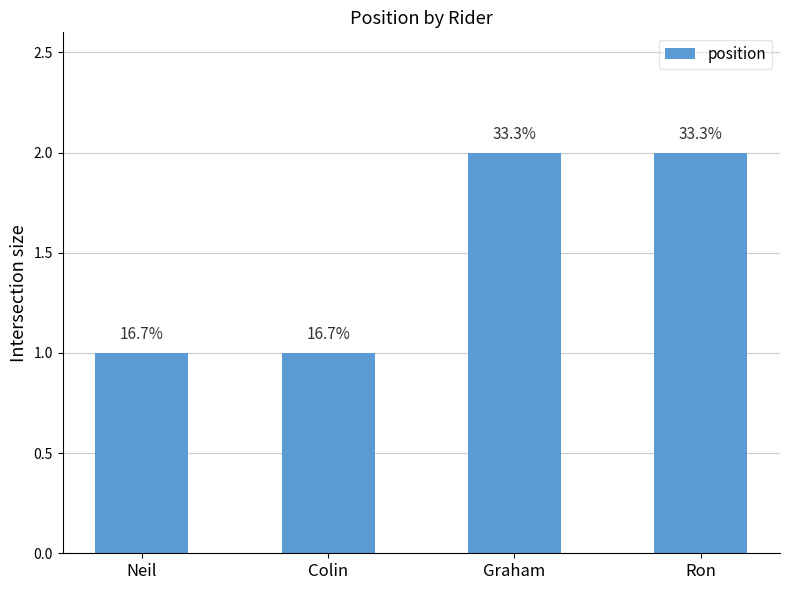

True or false: the data shows 1 at Ron.

False